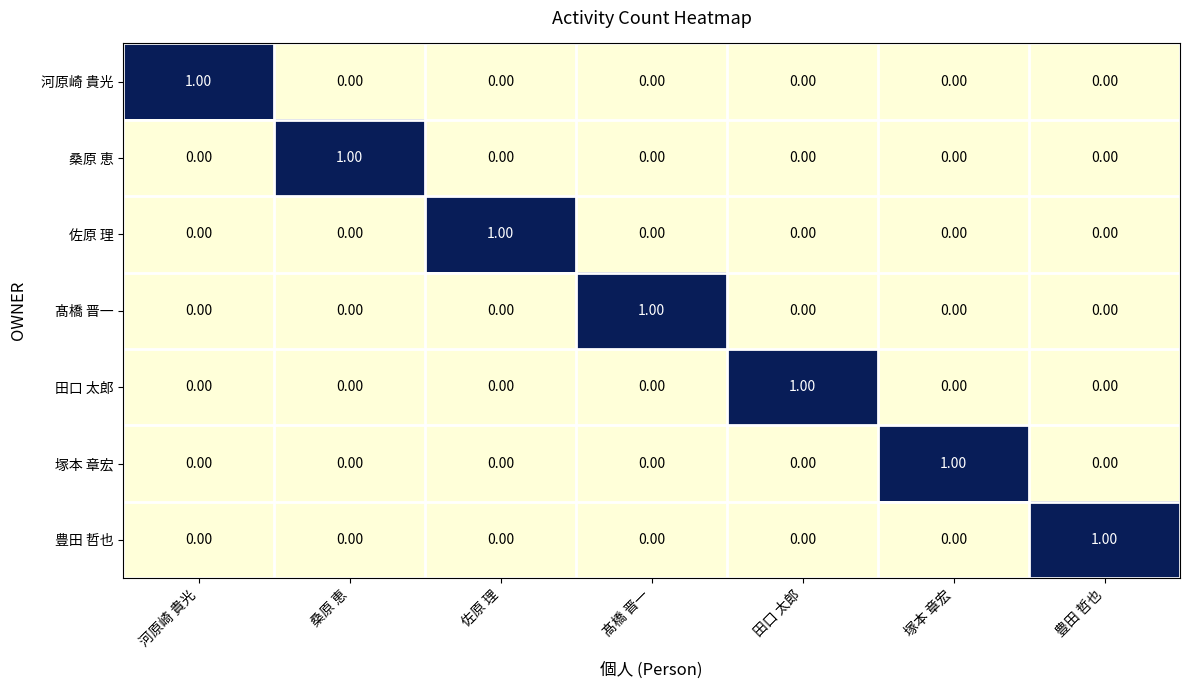

Which category has the highest value in the 桑原 恵 series?

桑原 恵